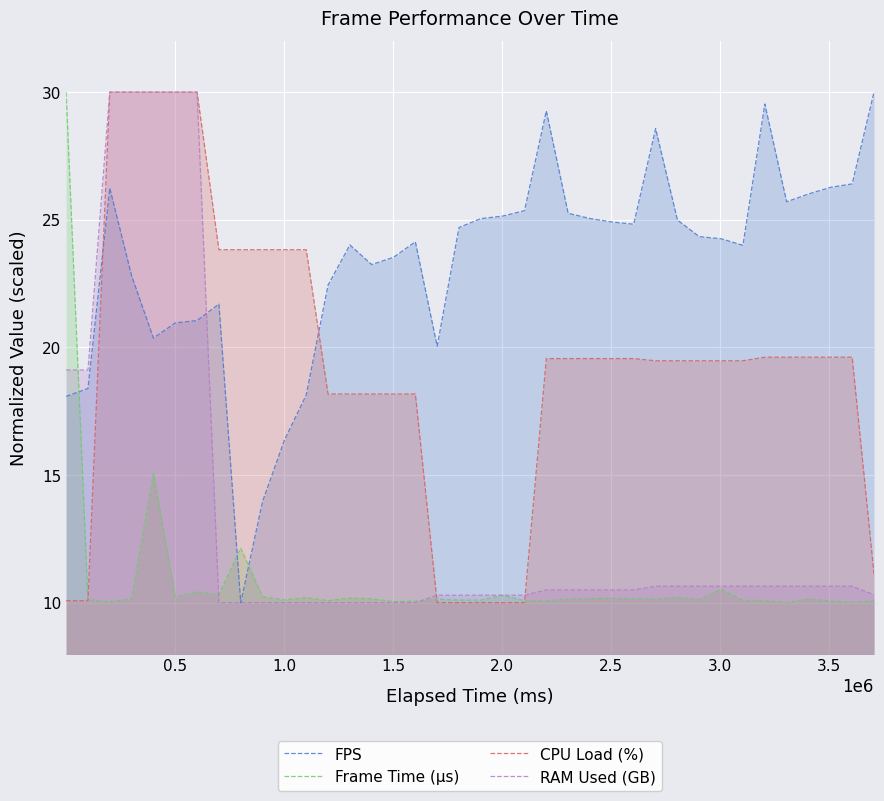

How many lines are shown in the chart?

4